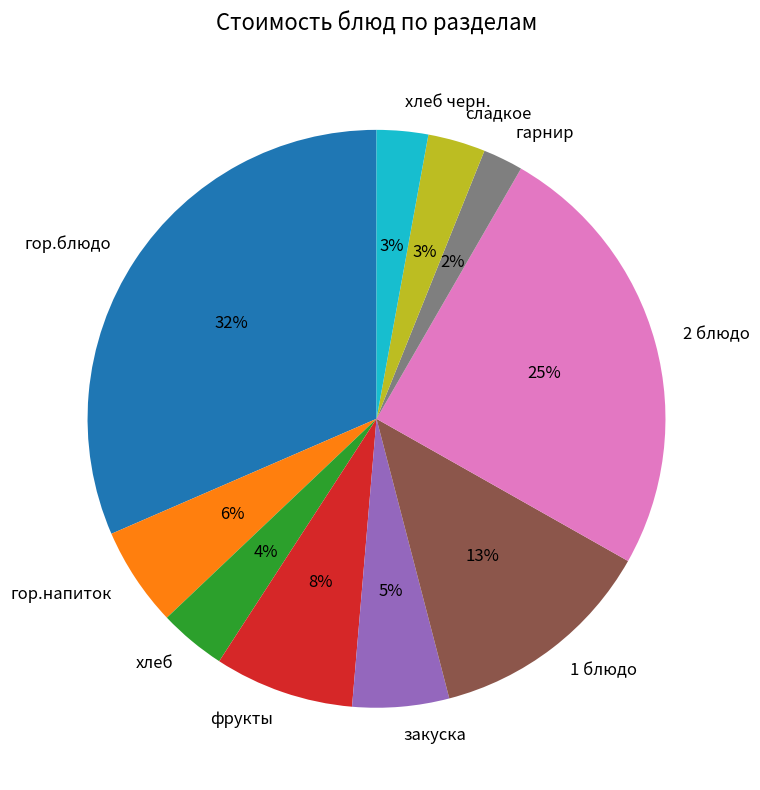

To the nearest percent, what portion does 1 блюдо represent?

13%